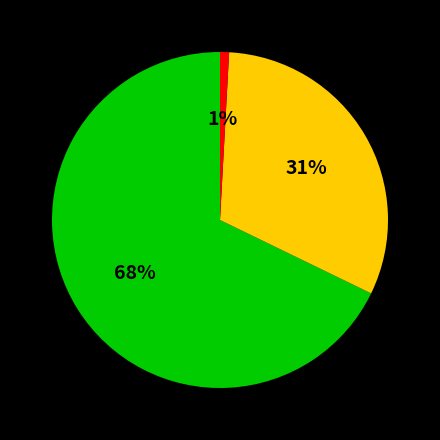

To the nearest percent, what is the average slice percentage?

33%